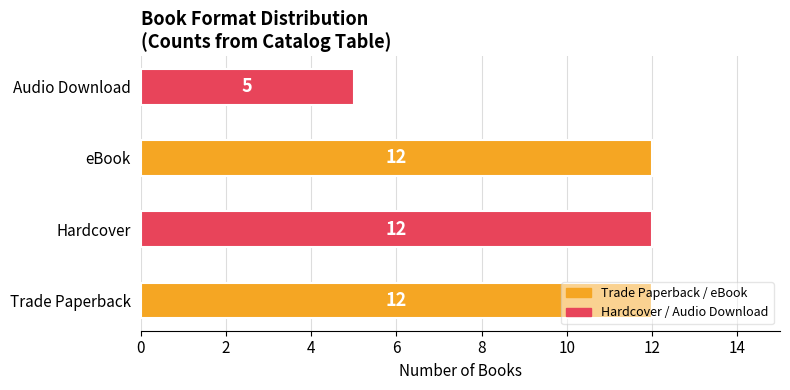

What is the minimum value shown in the chart?

5